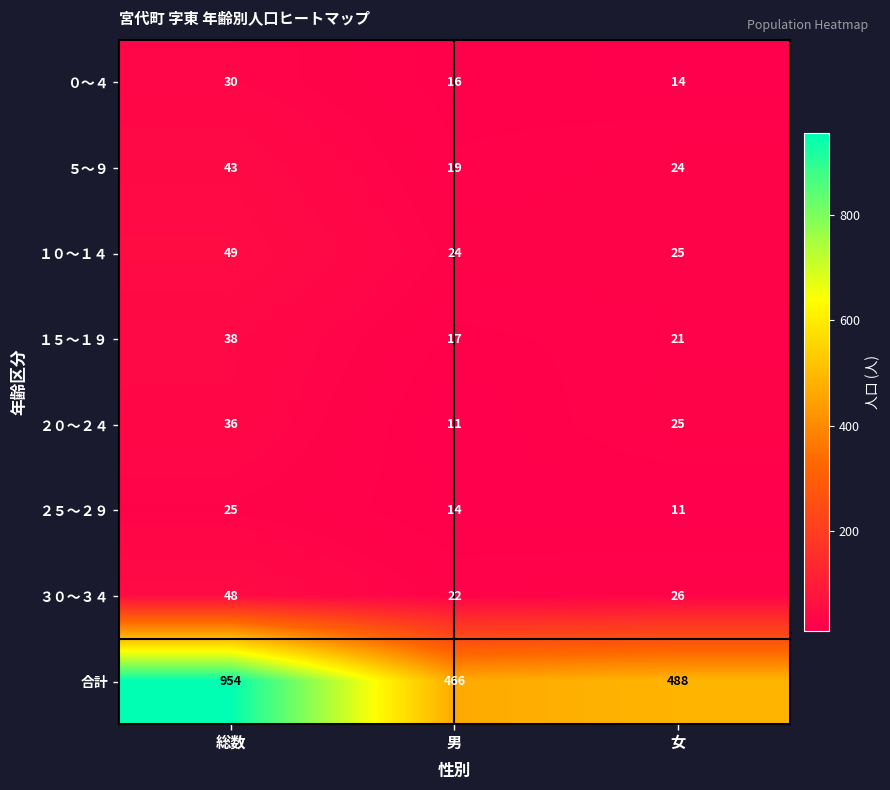

Rank the series at 男 from lowest to highest value.

２０～２４, ２５～２９, ０～４, １５～１９, ５～９, ３０～３４, １０～１４, 合計